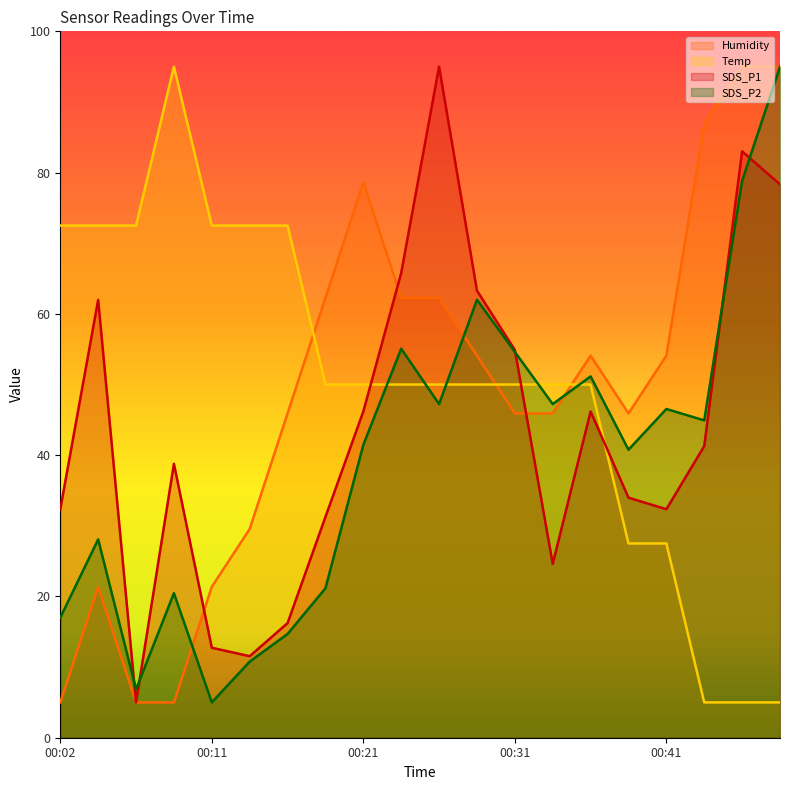

Reading left to right, what are all the values shown in this chart?

SDS_P1: 32.3	62.0	5.0	38.8	12.7	11.5	16.2	31.3	46.2	65.8	95.0	63.3	54.9	24.6	46.2	34.0	32.3	41.3	83.0	78.3
SDS_P2: 17.0	28.1	6.8	20.5	5.0	10.8	14.7	21.2	41.5	55.1	47.2	62.0	54.6	47.2	51.2	40.8	46.5	44.9	78.8	95.0
Temp: 72.5	72.5	72.5	95.0	72.5	72.5	72.5	50.0	50.0	50.0	50.0	50.0	50.0	50.0	50.0	27.5	27.5	5.0	5.0	5.0
Humidity: 5.0	21.4	5.0	5.0	21.4	29.5	45.9	62.3	78.6	62.3	62.3	54.1	45.9	45.9	54.1	45.9	54.1	86.8	95.0	95.0